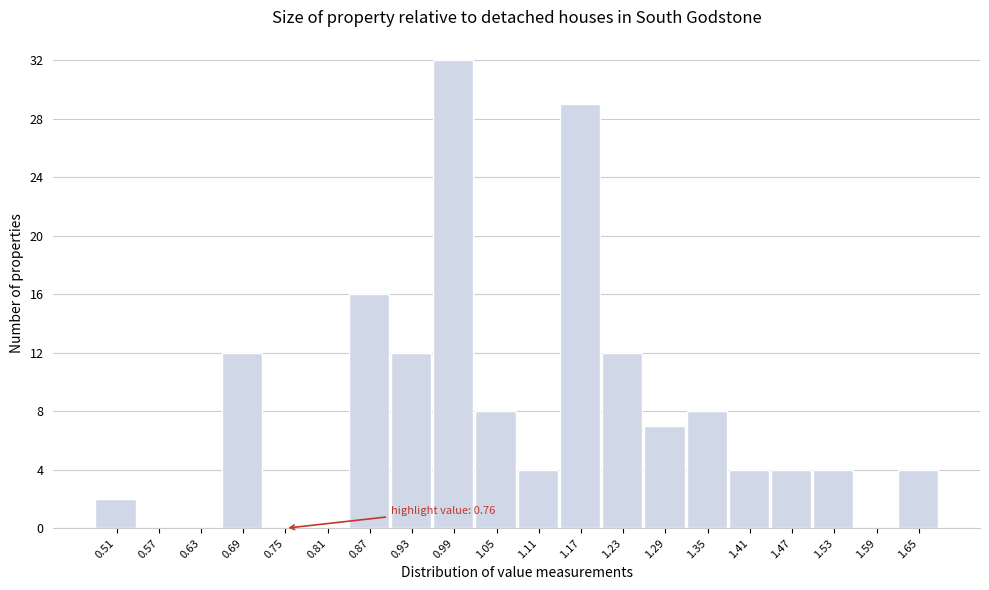

Over which range of the x-axis is the bar tallest?

0.96 to 1.02